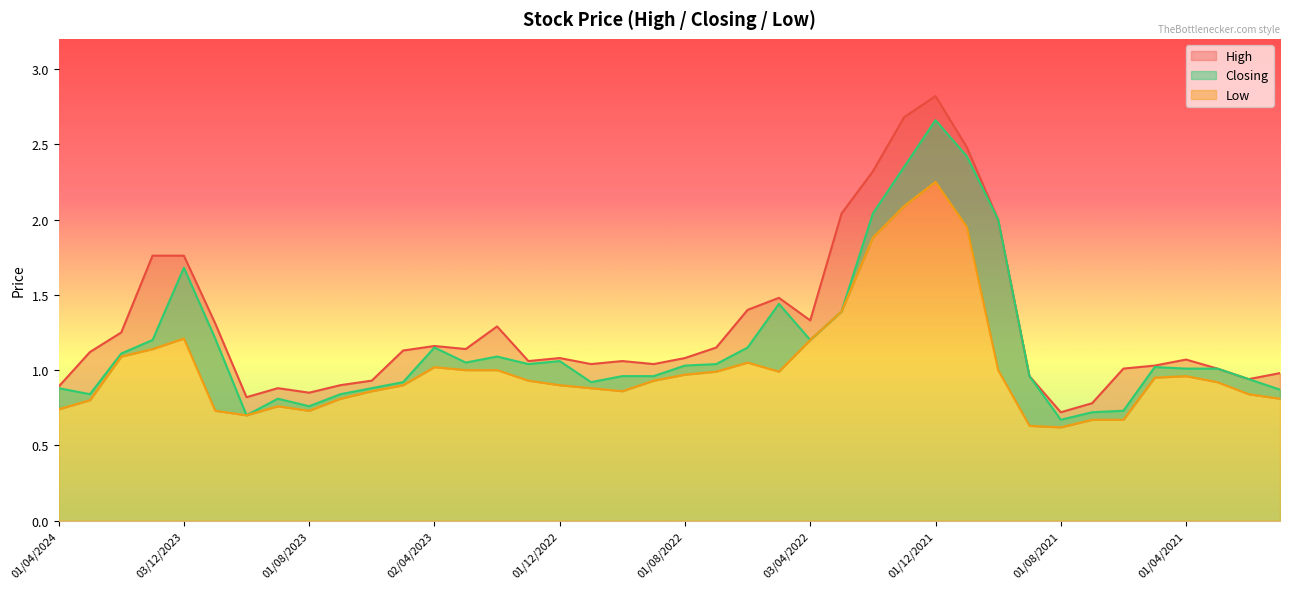

True or false: High and Closing intersect in this chart.

False